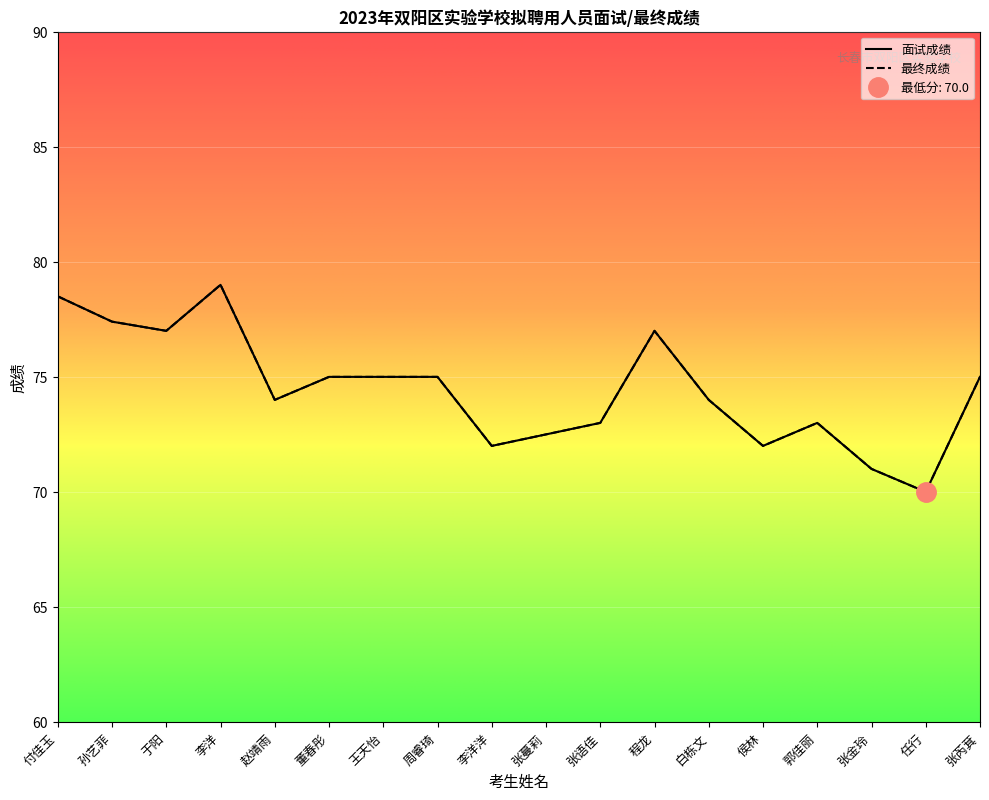

In 面试成绩, how many points are lower than both neighbors (excluding endpoints)?

5